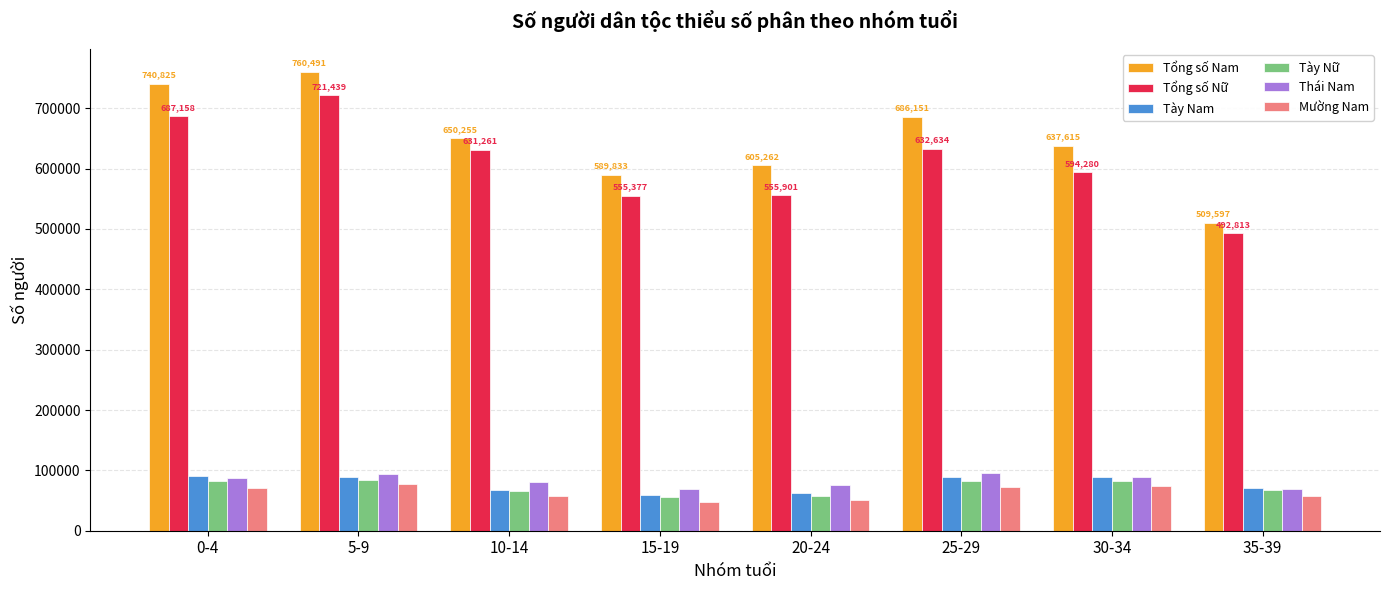

What is the maximum value shown in the chart?

760491